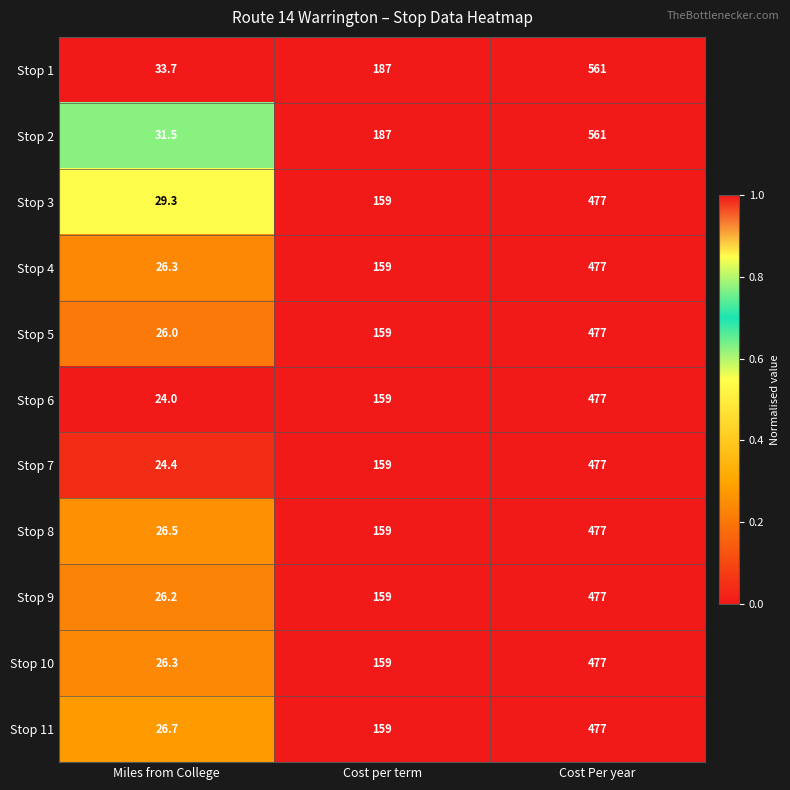

What is the total value across all series at Miles from College?

300.9